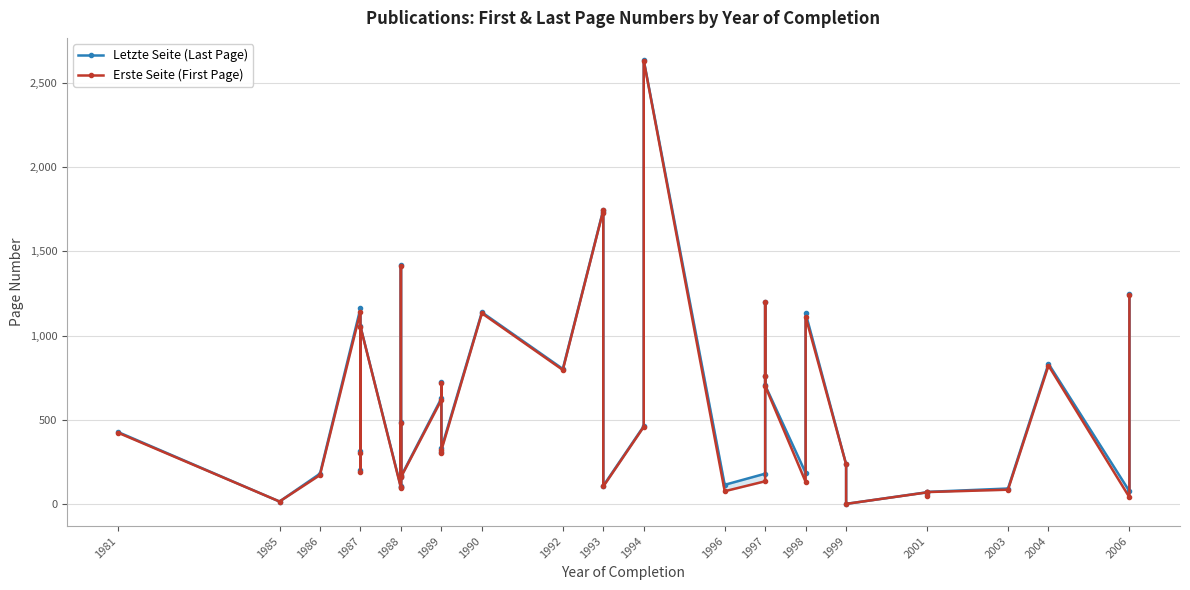

Which series has the largest range (max minus min)?

Letzte Seite (Last Page)